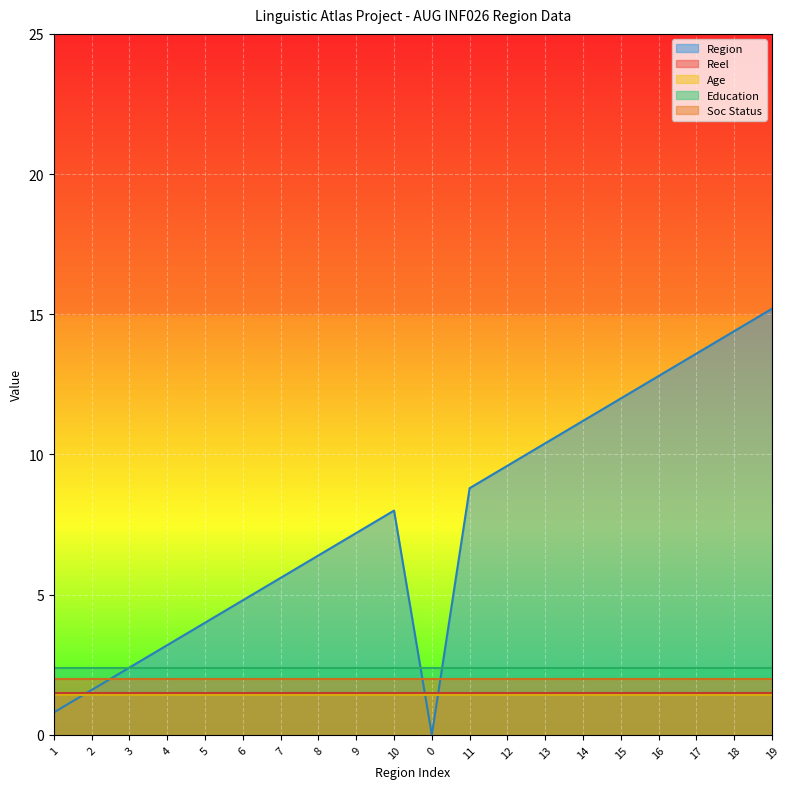

What is the total value across all series at 4?

10.5